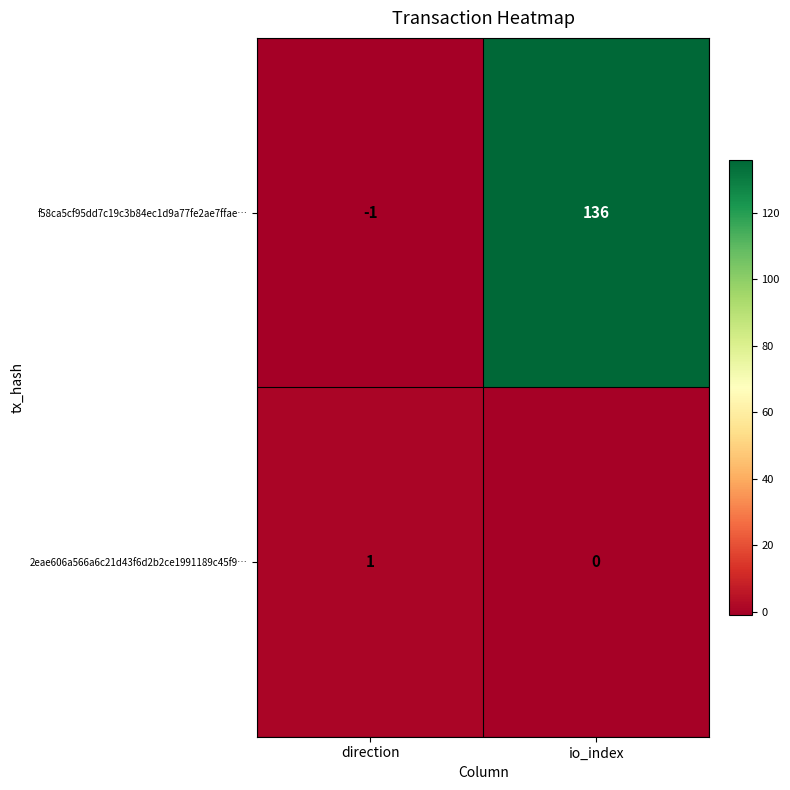

What is the greatest value displayed?

136